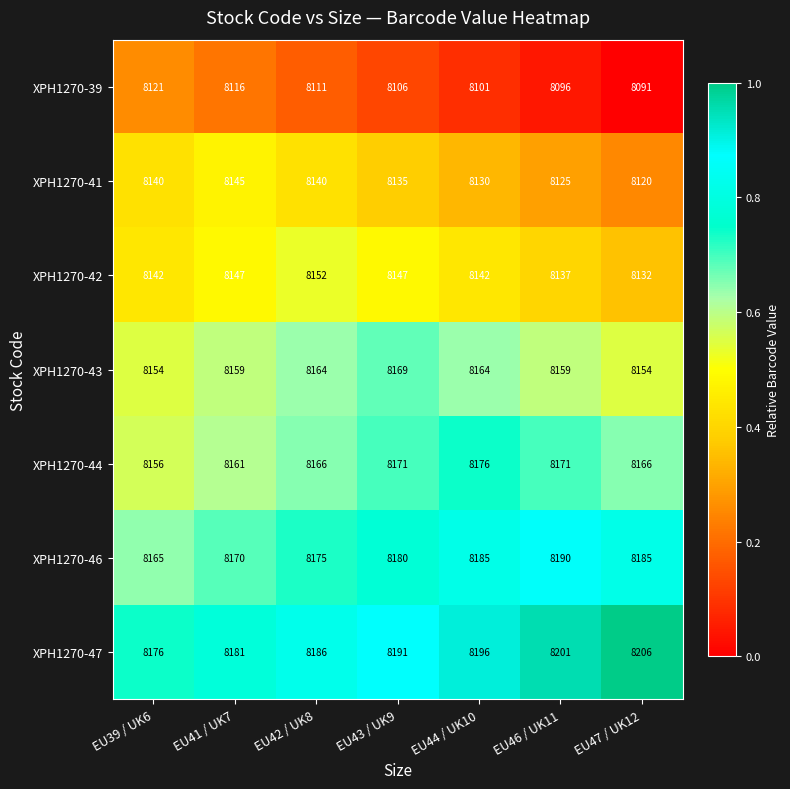

What is the spread (max minus min) of values at EU46 / UK11?

105